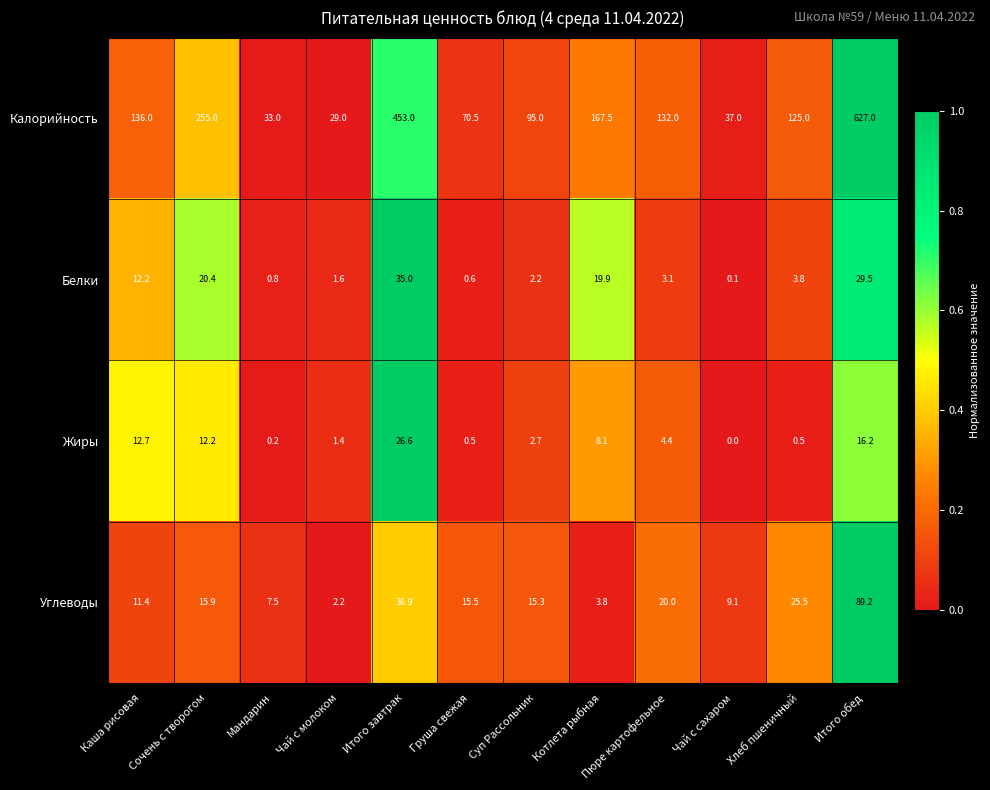

Is it true that Белки equals 1.6 at Чай с молоком?

True